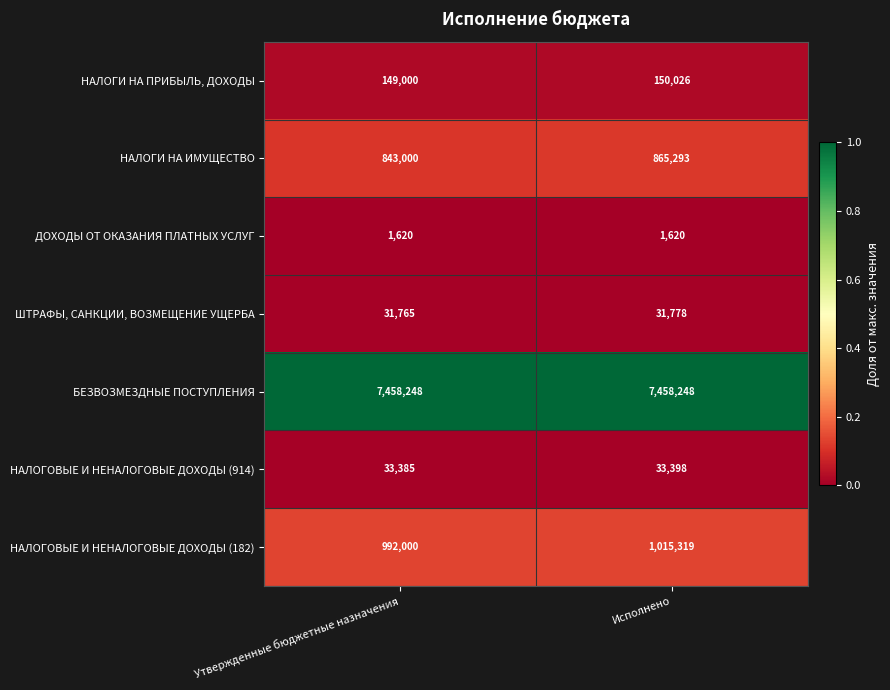

Is it true that БЕЗВОЗМЕЗДНЫЕ ПОСТУПЛЕНИЯ equals 7458248 at Утвержденные бюджетные назначения?

True